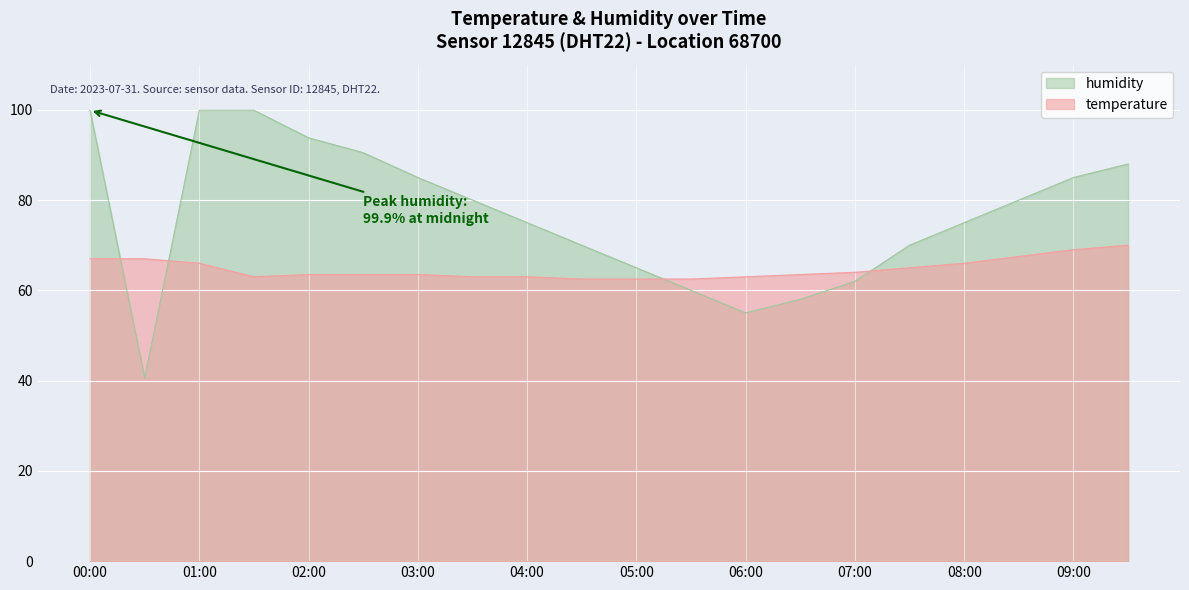

Between 03:30 and 00:30, which is larger?

00:30